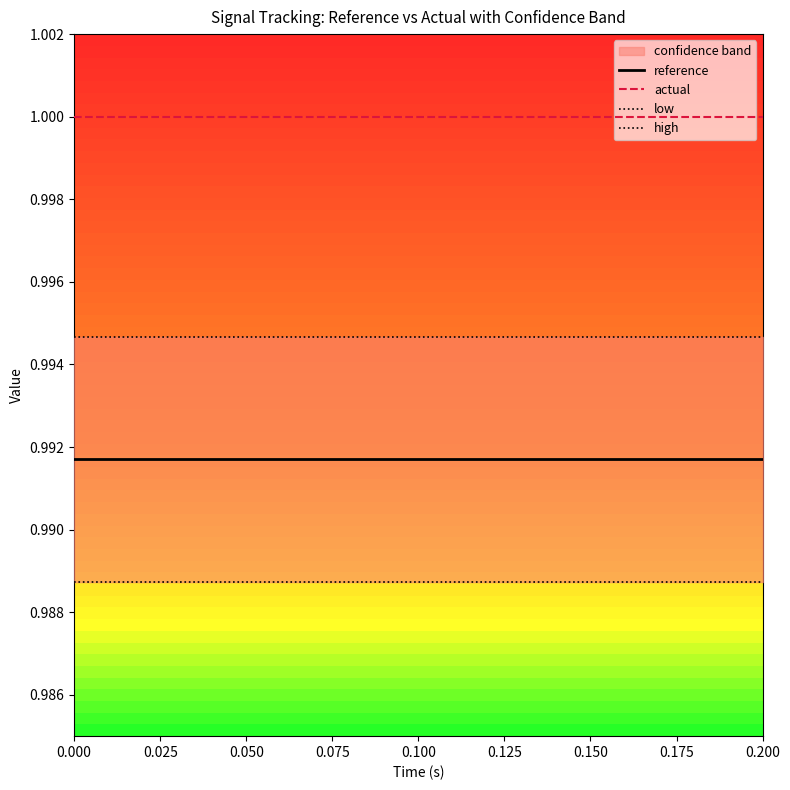

Is it true that actual equals 0.4 at 7?

False